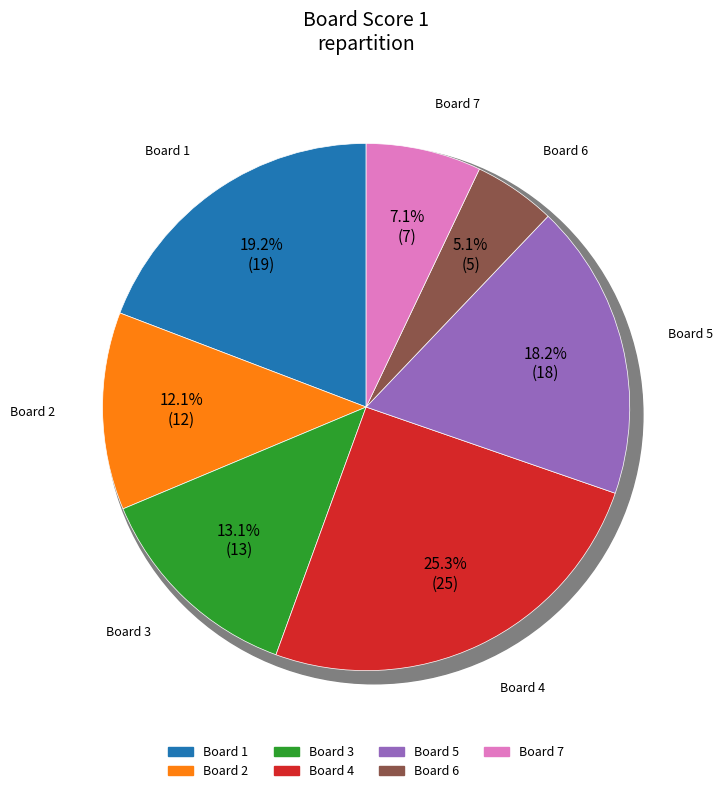

Is it true that 6 is 5% of the pie?

True